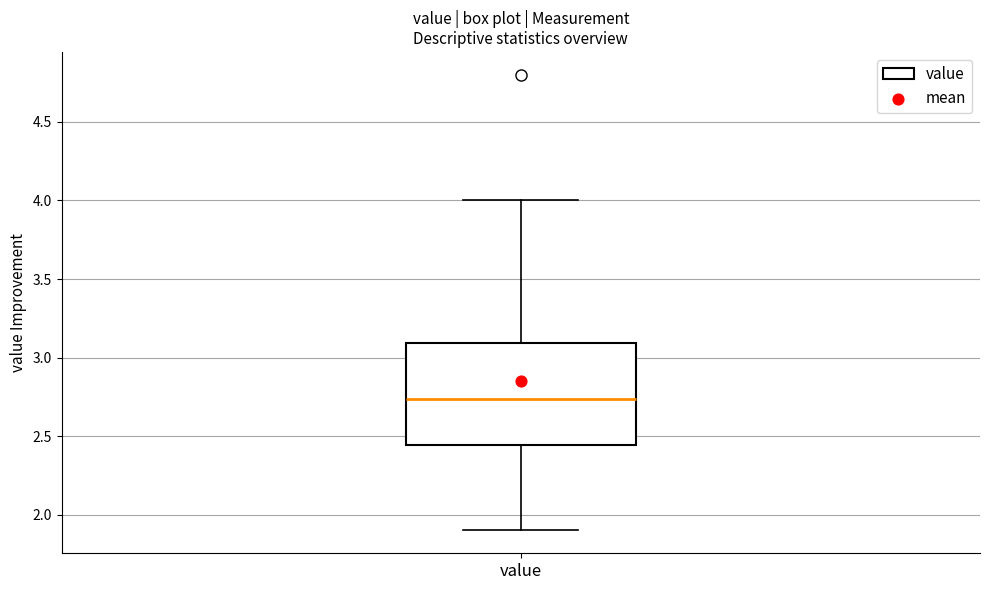

Transcribe this box plot: give where the median line is, the range the box spans, and where the two whiskers end, as read against the y-axis. The values are not printed on the chart, so give them approximately, as read against the axis.

median 2.75, box 2.45 to 3.10, whiskers 1.90 to 4.00